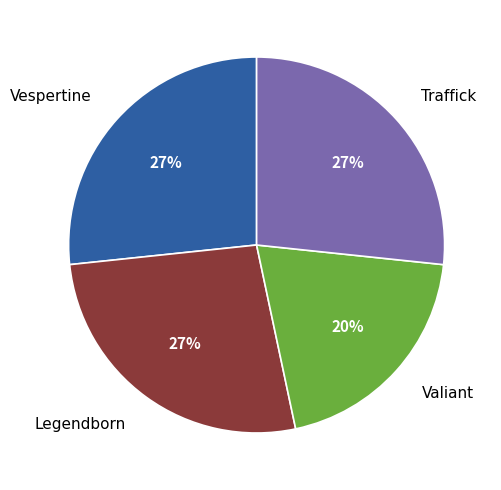

Count the number of slices in the pie.

4